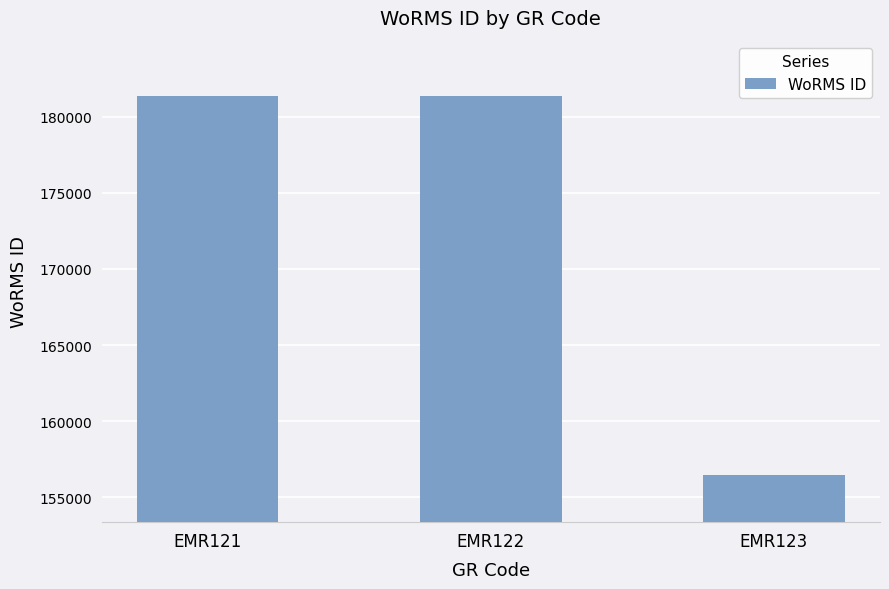

How many bars are there in total?

3